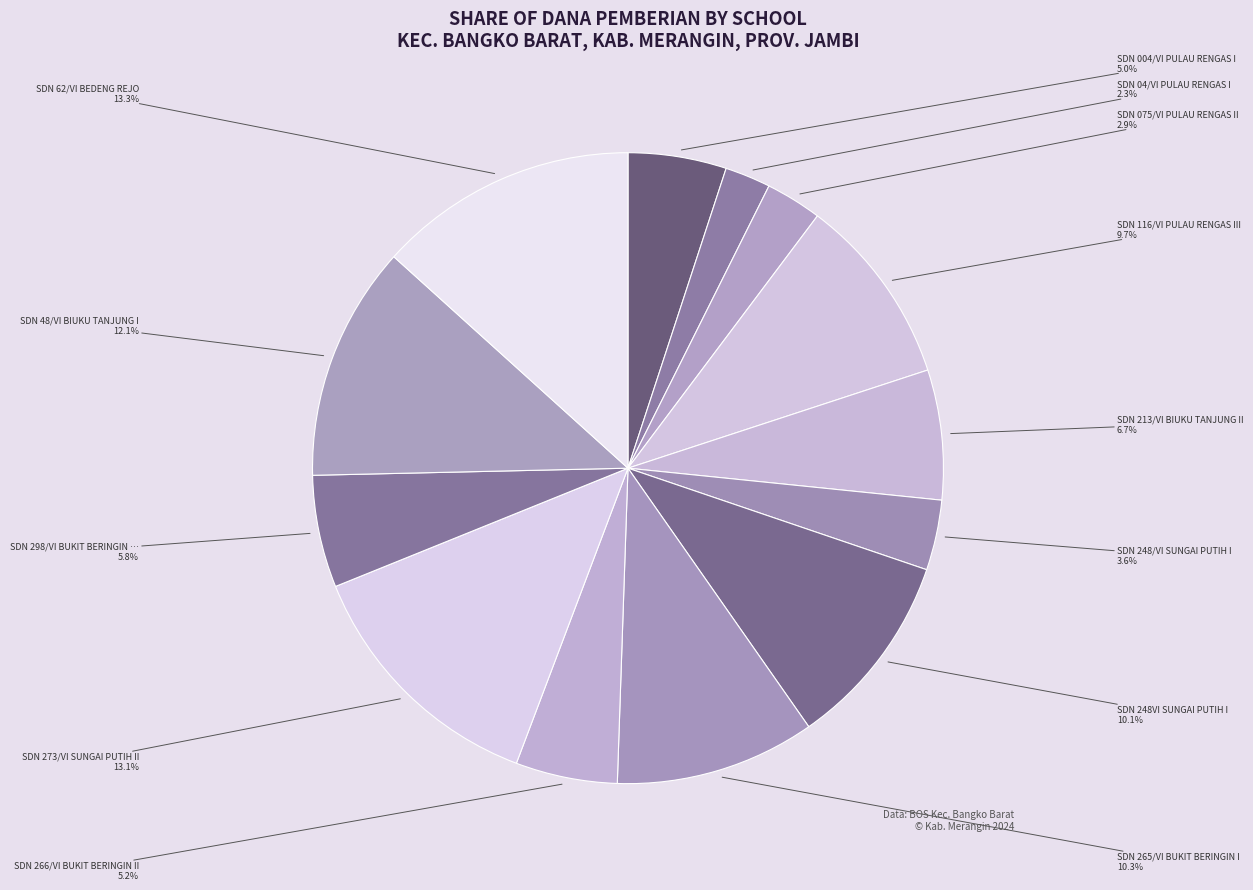

How many slices are in this pie chart?

13